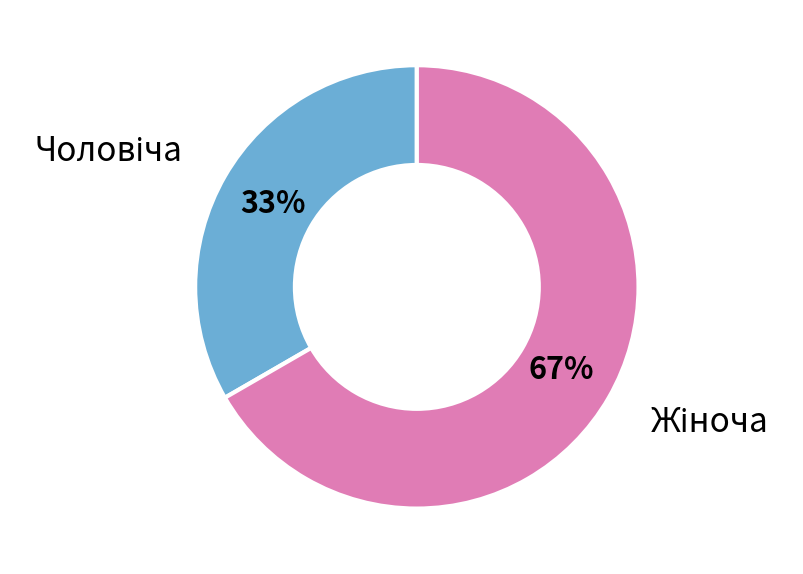

Does any single category account for the majority?

Yes